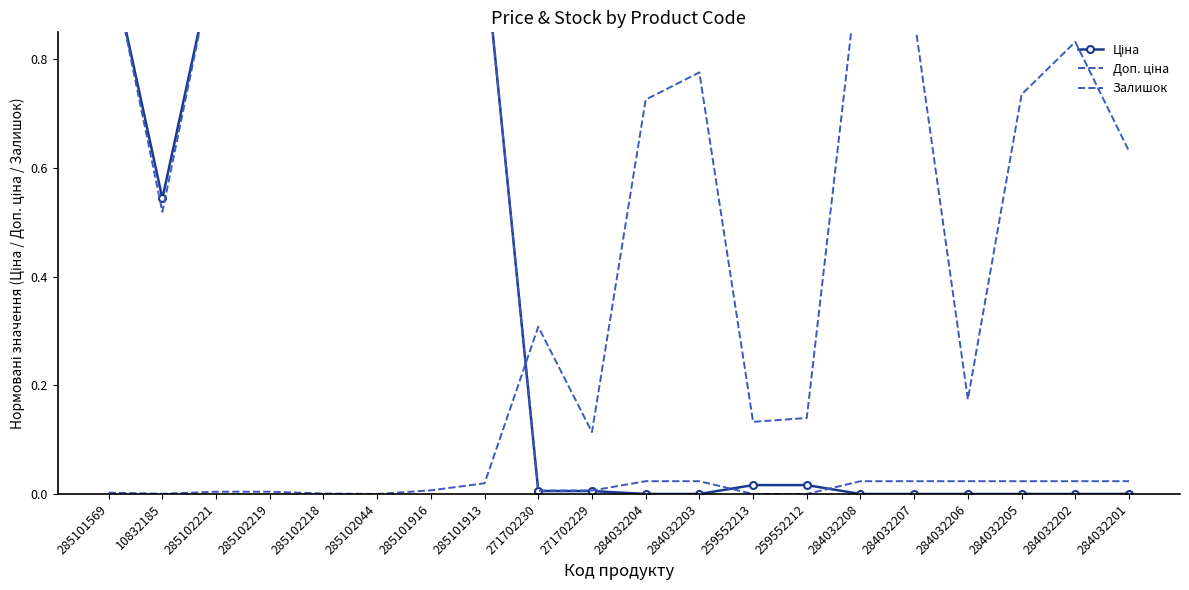

What is the average value of the Ціна series?

0.4